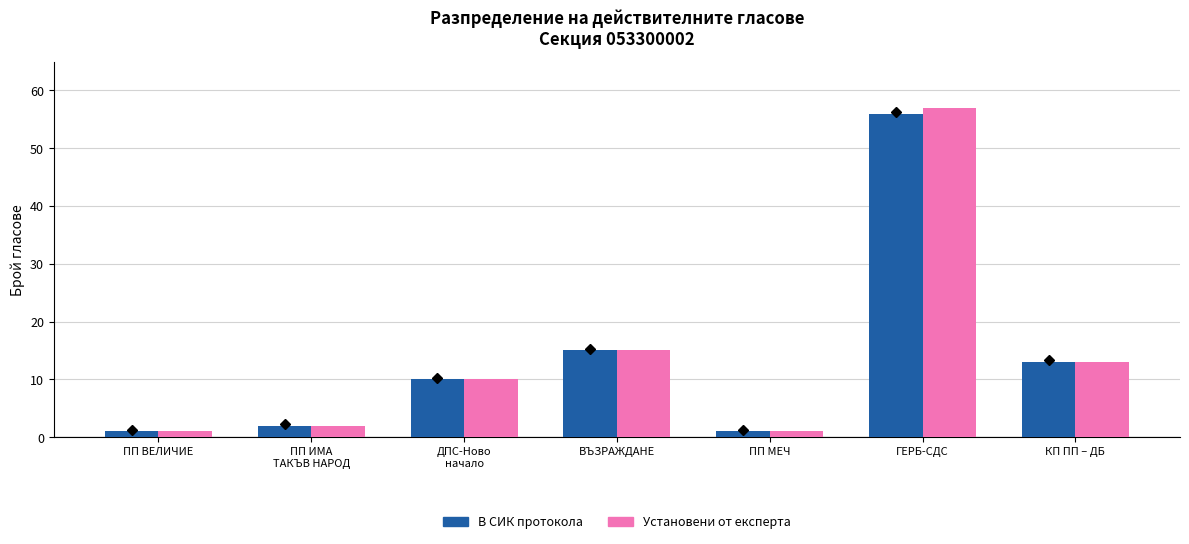

Which series has the widest spread of values?

Установени от експерта